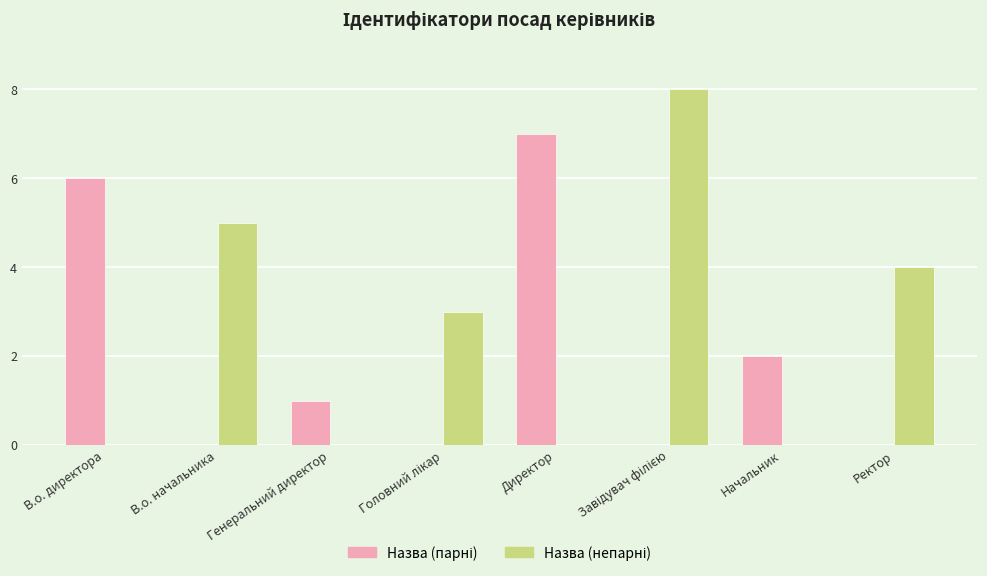

What is the total value across all series at Директор?

7